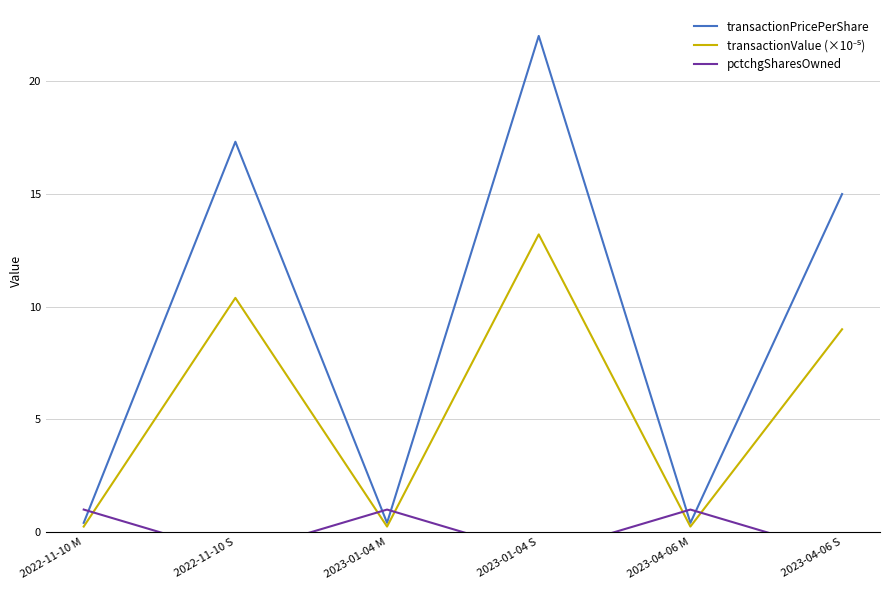

Is it true that transactionPricePerShare equals 0.4 at 2023-04-06 M?

True